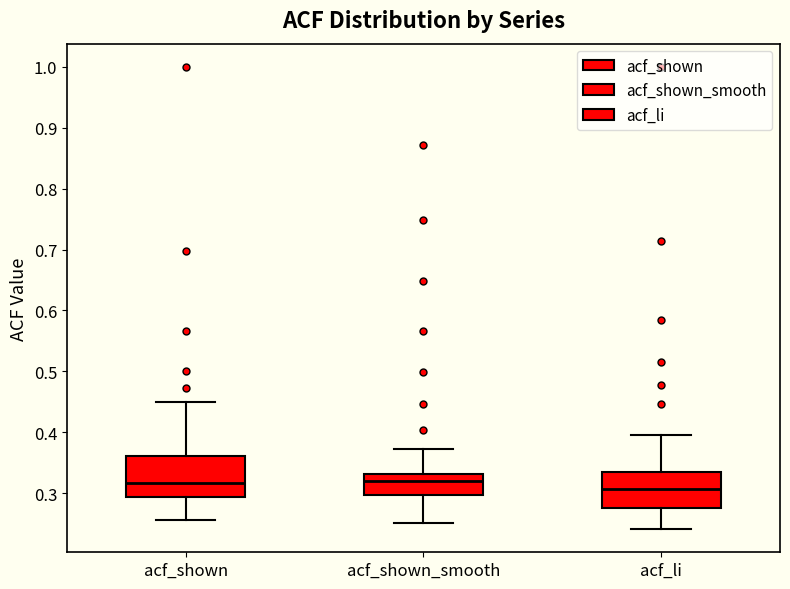

Where does the lower whisker of the box for acf_li end on the y-axis? The values are not printed on the chart, so give them approximately, as read against the axis.

0.24